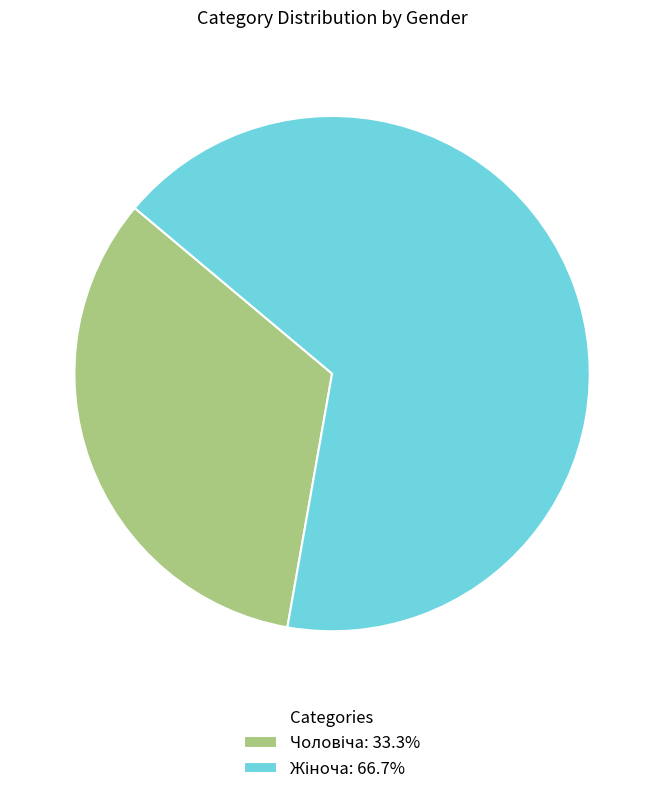

Does any single category account for the majority?

Yes